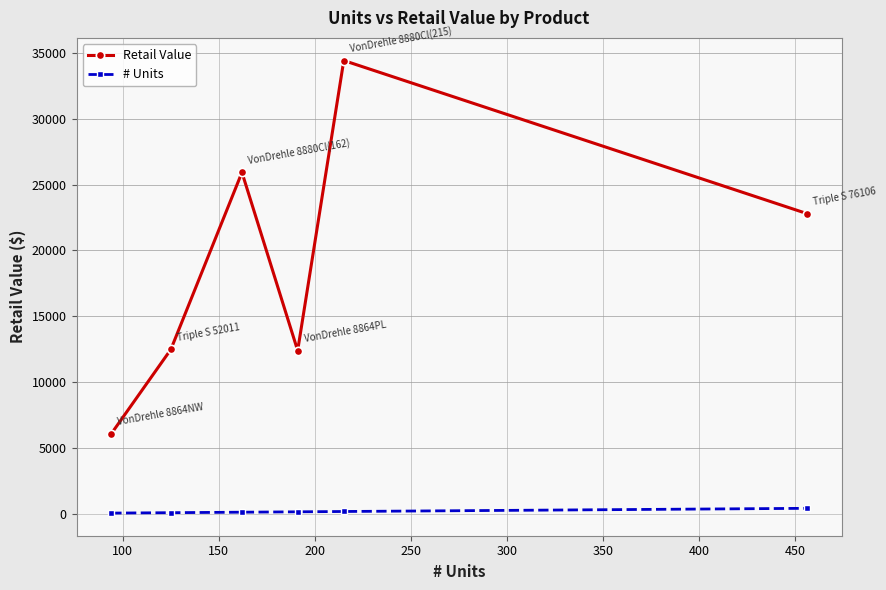

Which series has the widest spread of values?

Retail Value